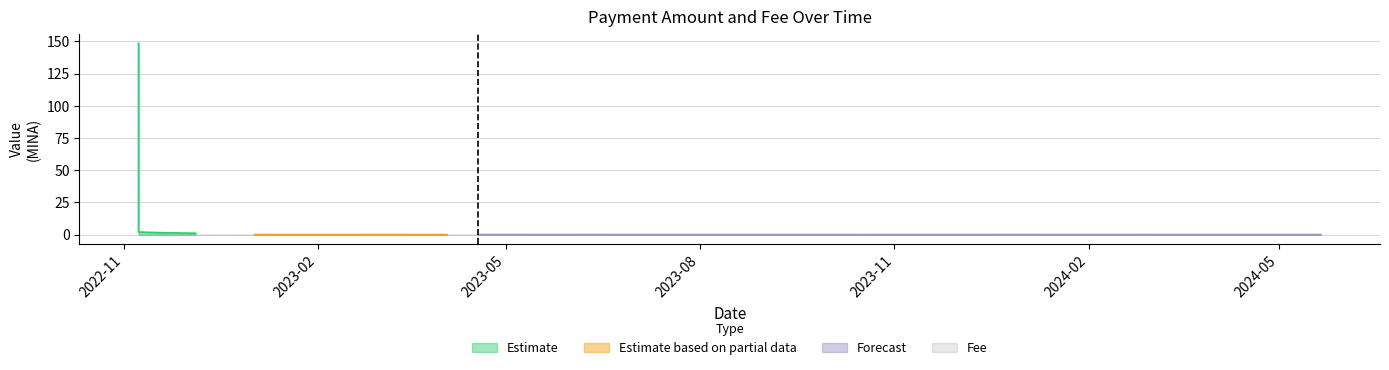

Is the value of Amount at 2024-02-24 greater than the value of Fee at 2023-11-10?

Yes